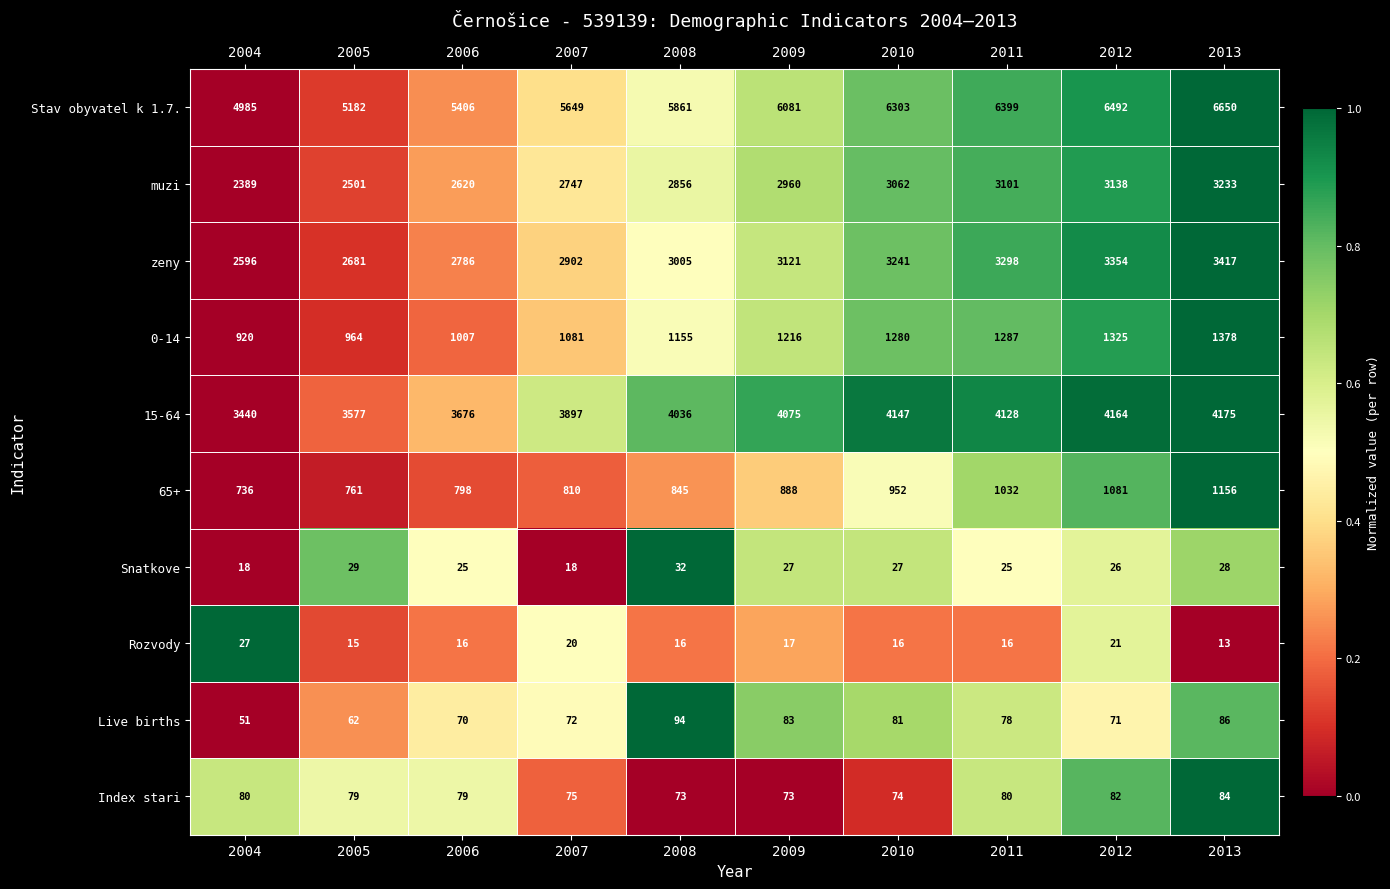

At which label does Rozvody reach its peak?

2004